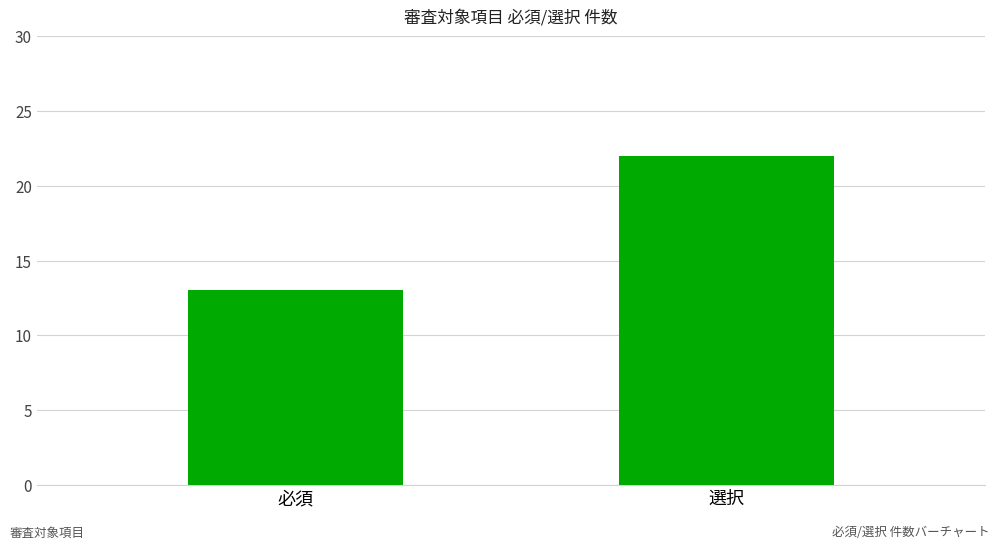

What is the change in value from 必須 to 選択?

+9